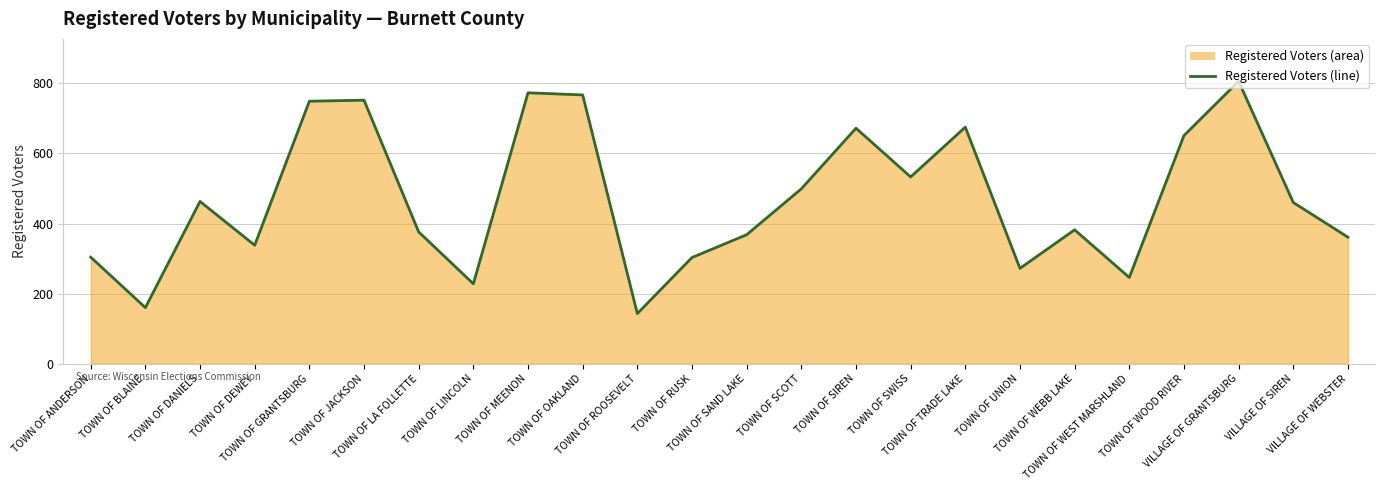

What is the difference between the values at TOWN OF LA FOLLETTE and TOWN OF TRADE LAKE?

299